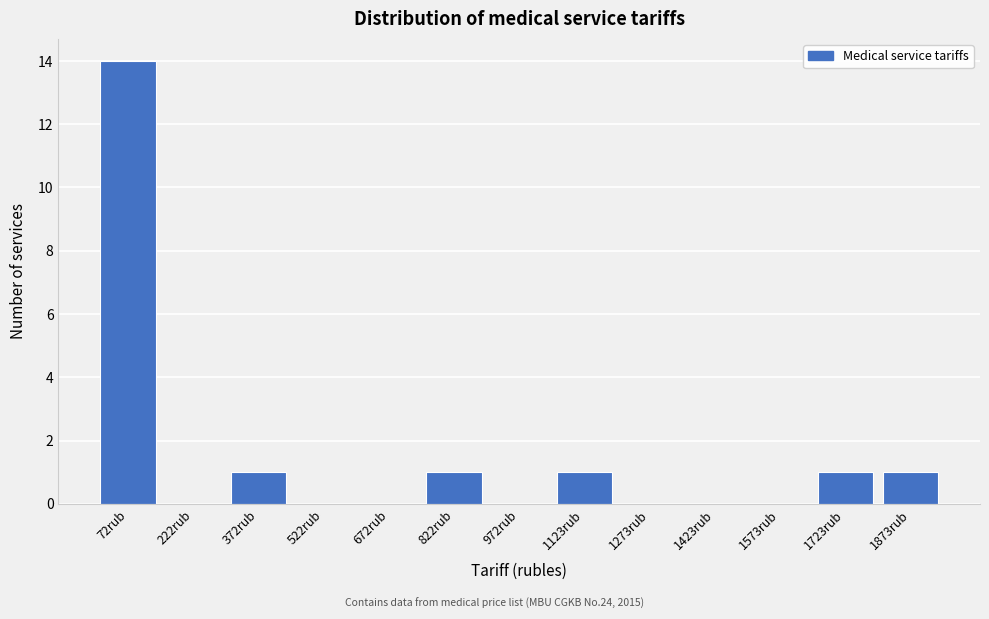

Reading left to right, list all the values displayed in this chart.

72rub=14	222rub=0	372rub=1	522rub=0	672rub=0	822rub=1	972rub=0	1123rub=1	1273rub=0	1423rub=0	1573rub=0	1723rub=1	1873rub=1